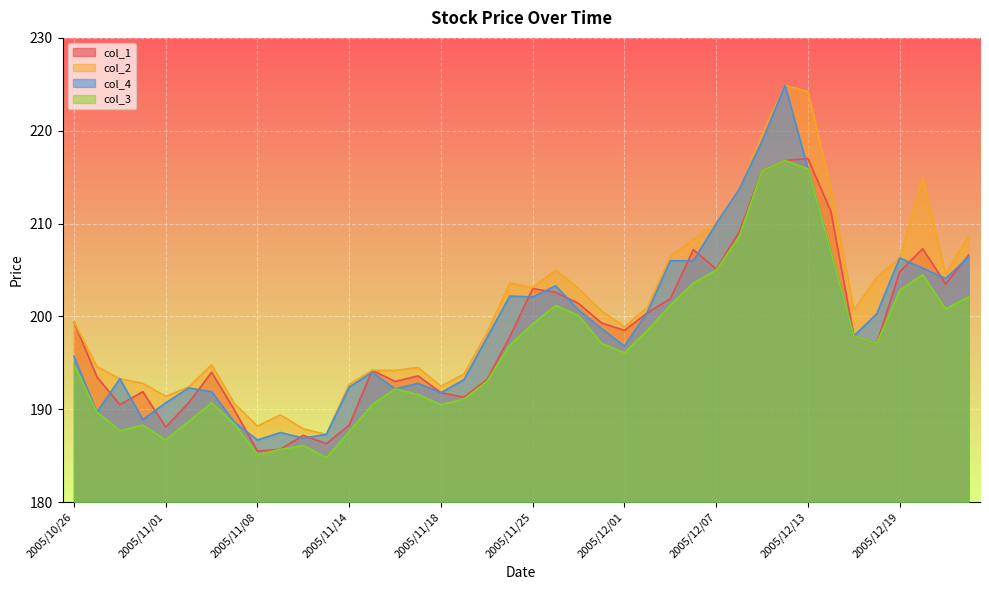

At which category does the chart reach its peak across all series?

2005/12/12